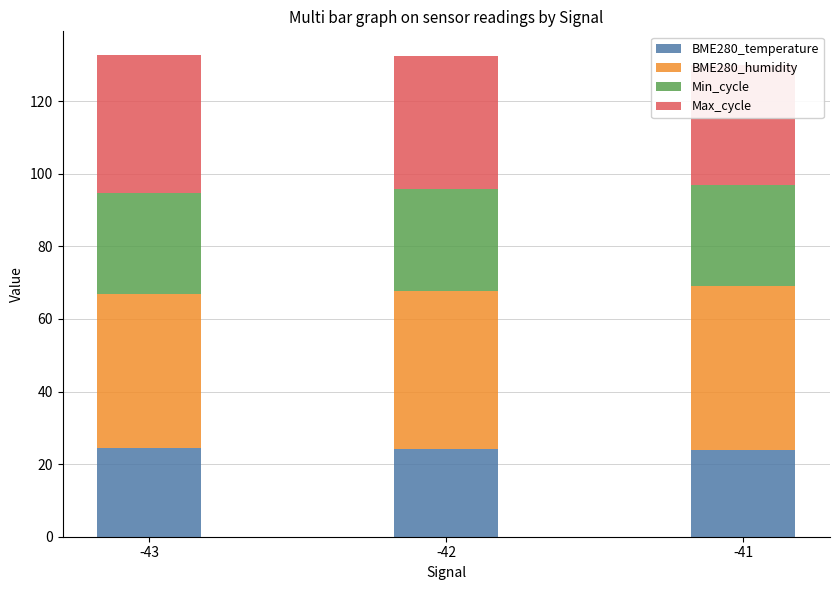

What is the total value across all series at -43?

132.6